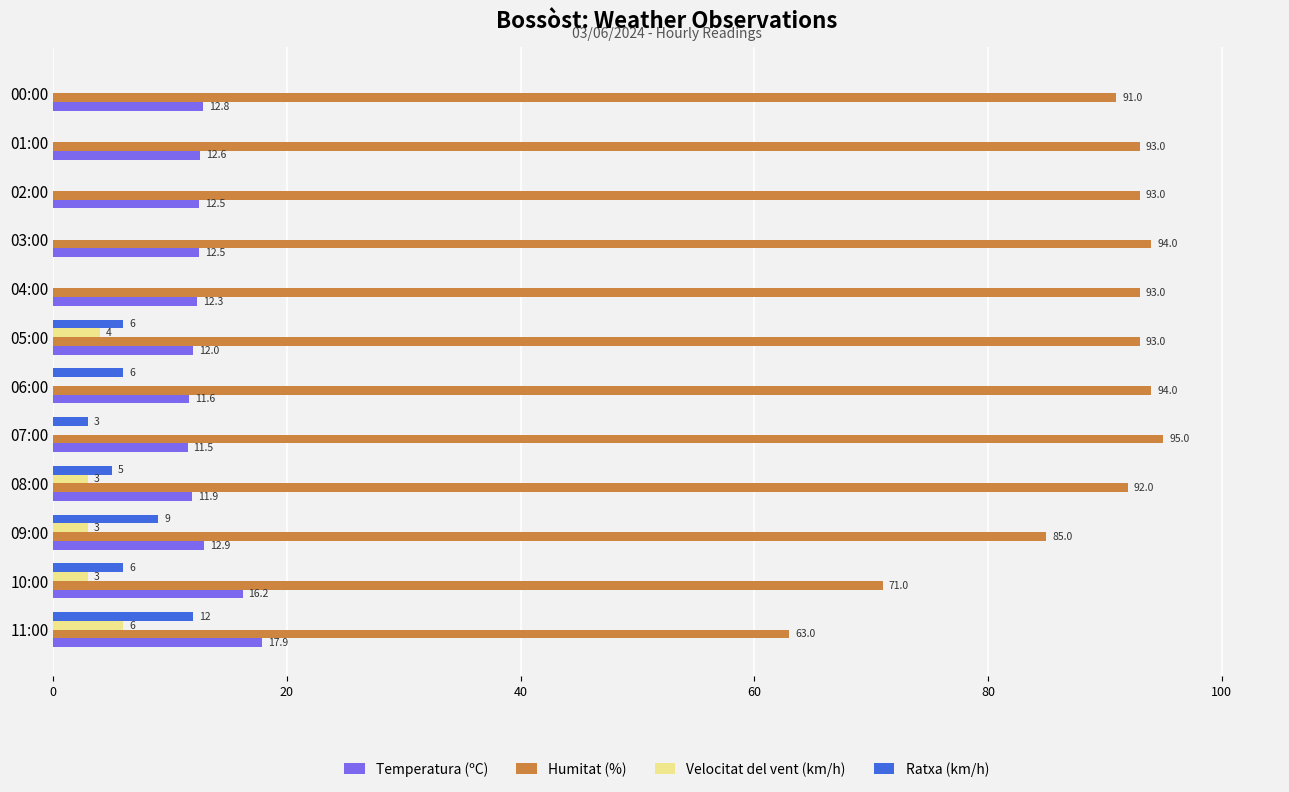

Which series has the largest total across all categories?

Humitat (%)